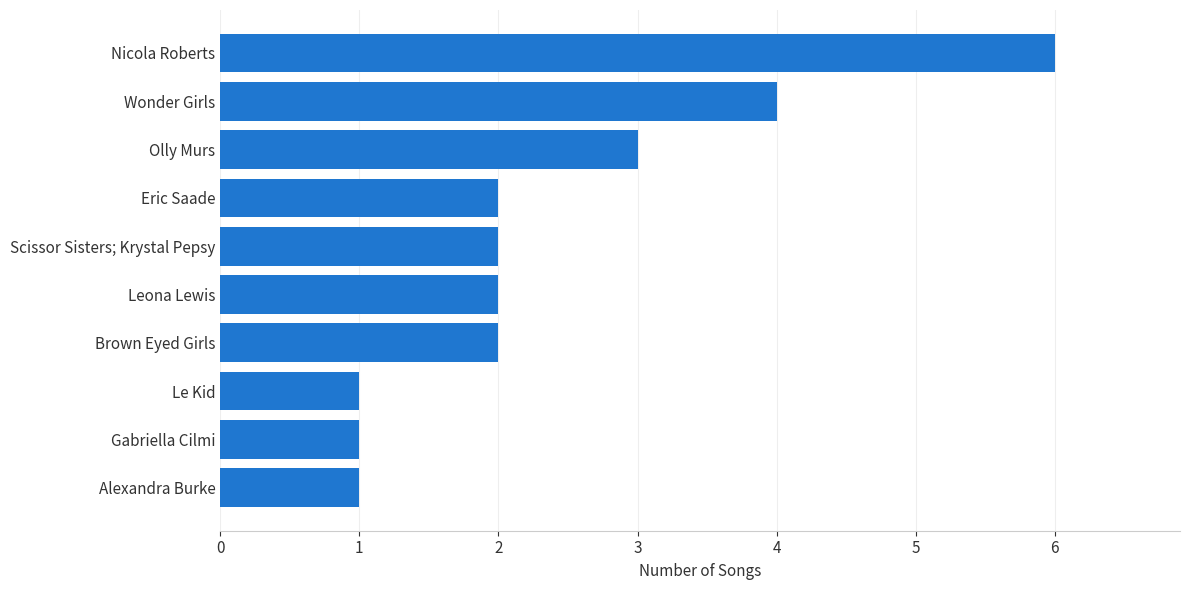

Approximately how many times larger is the value at Alexandra Burke compared to Gabriella Cilmi?

1.0